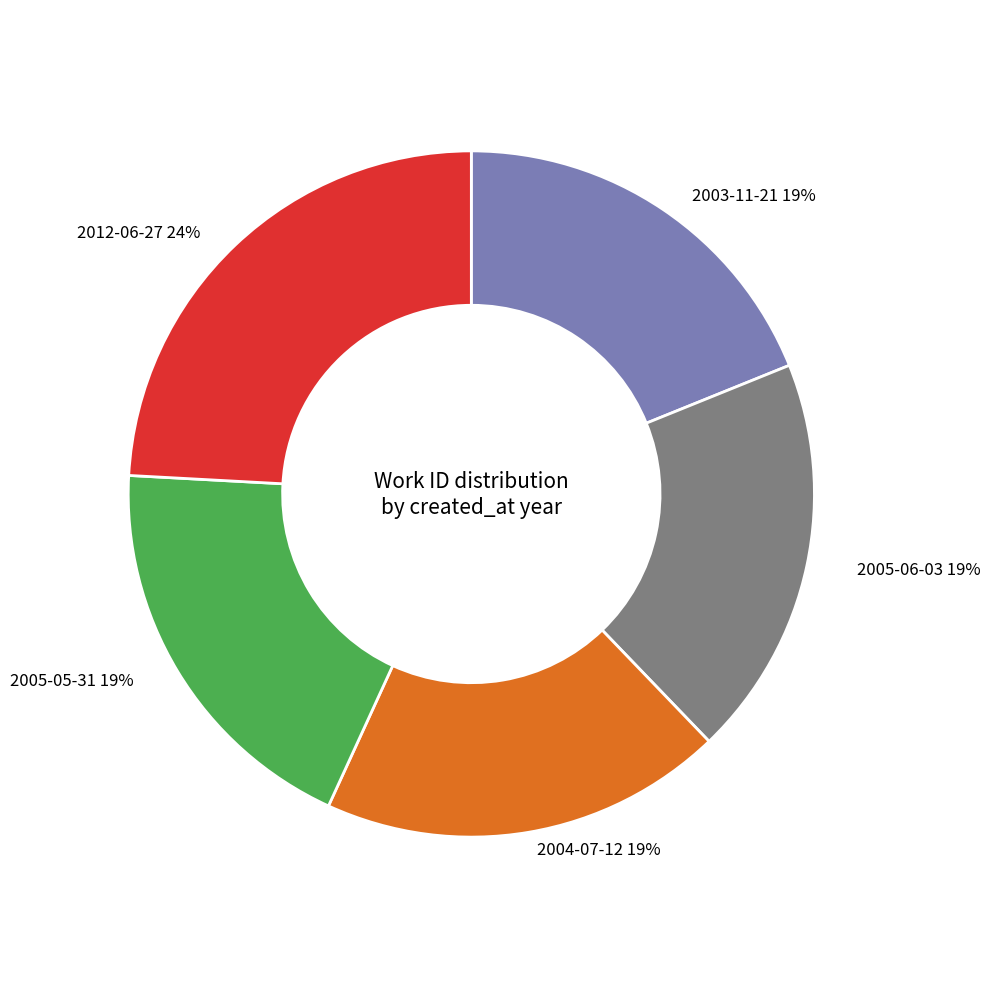

What is the ratio of the value at 2005-06-03 to the value at 2005-05-31?

1.0